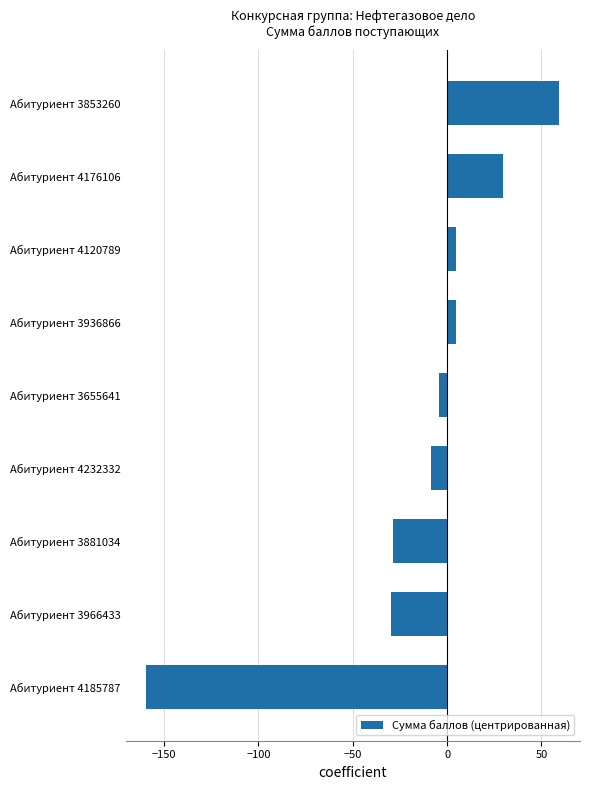

Reading top to bottom, extract all data points from this chart.

59.5	29.5	4.5	4.5	-4.5	-8.5	-28.5	-29.5	-159.5